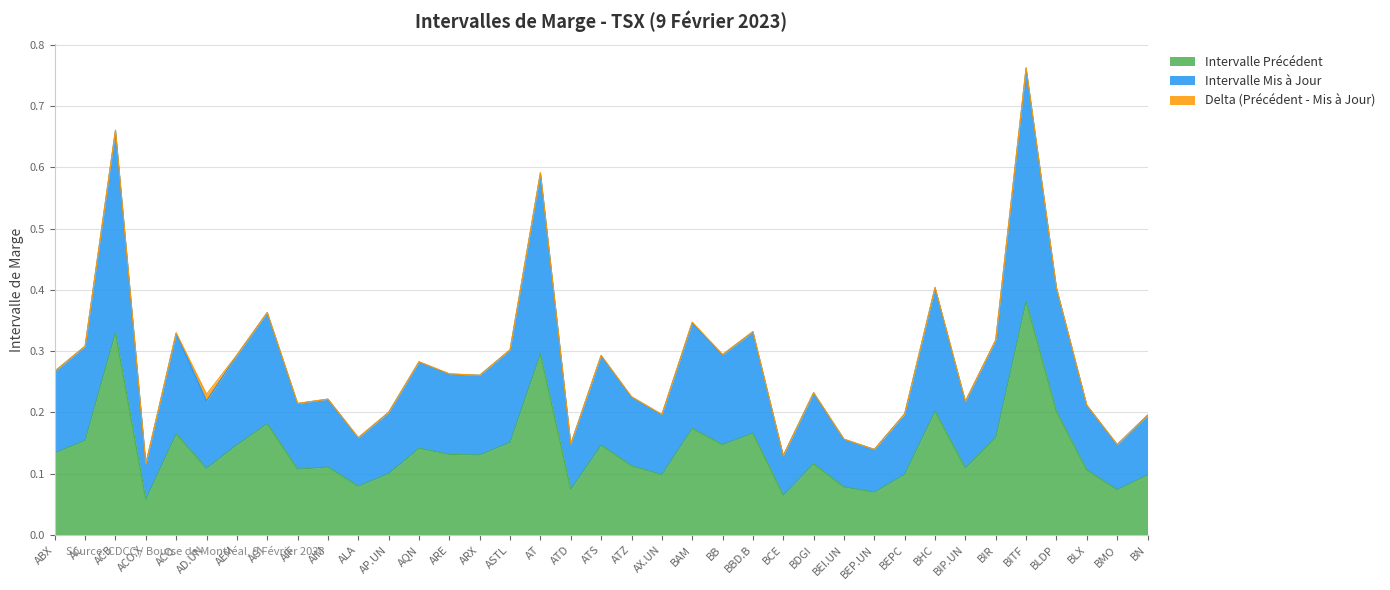

How many interior local peaks does the Intervalle Précédent series have?

12